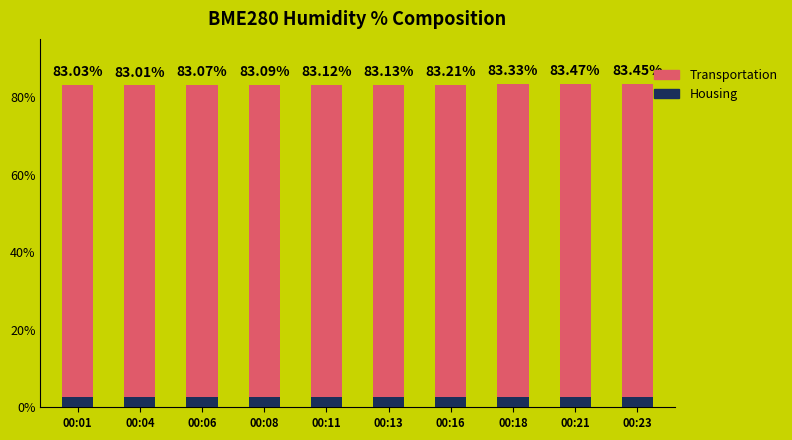

Are the bars horizontal?

No